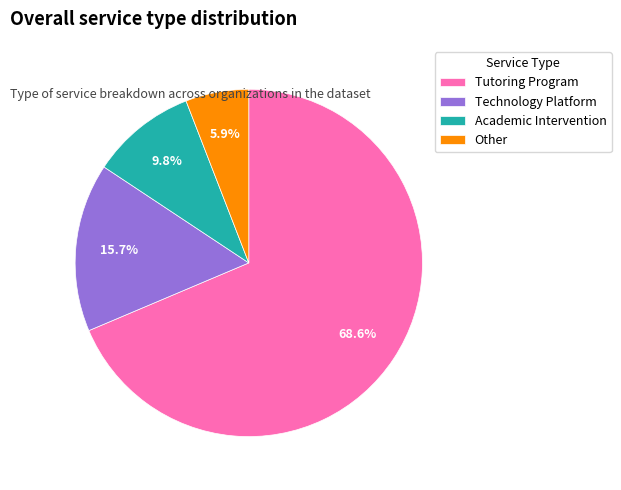

How much of the chart is everything except Tutoring Program?

31.4%